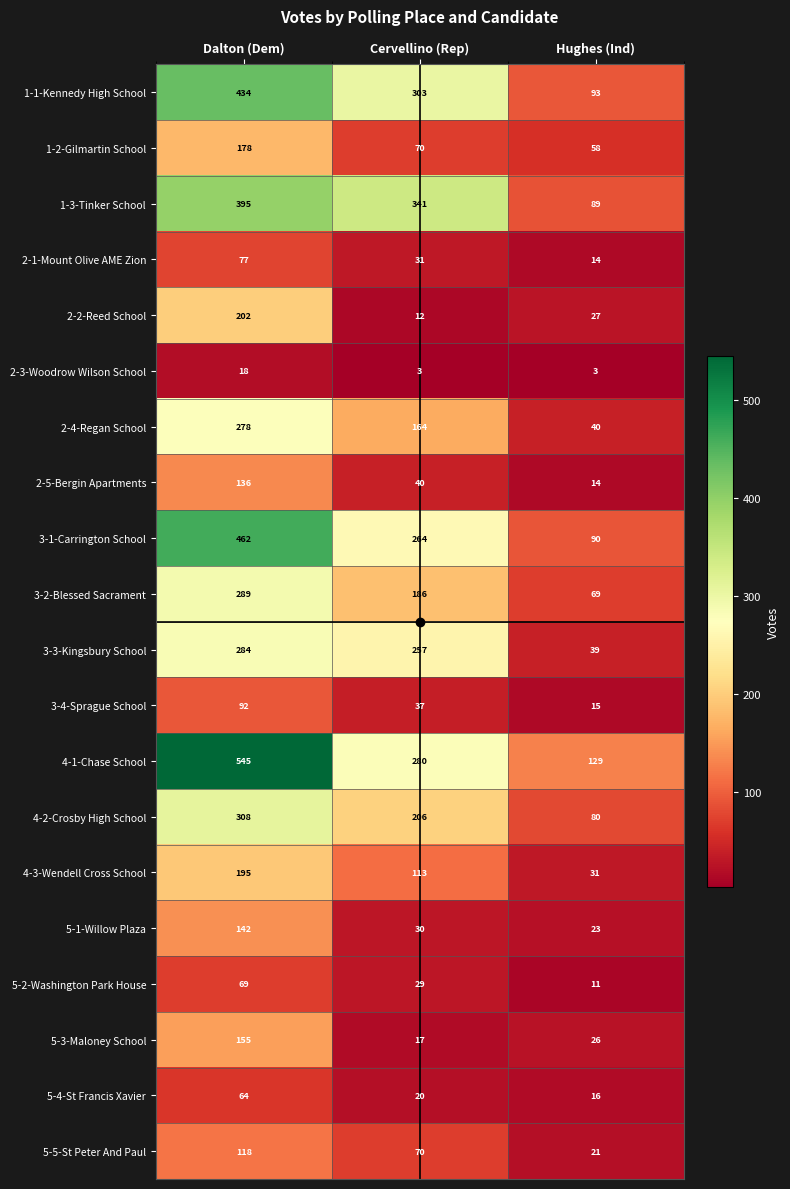

Which series has the largest total across all categories?

4-1-Chase School